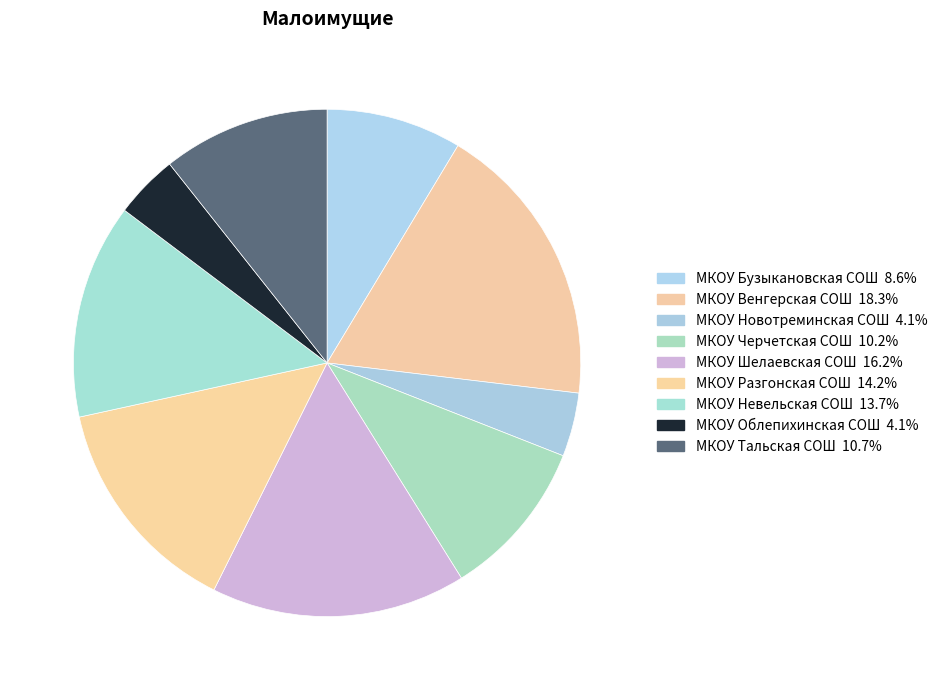

To the nearest percent, what percentage of the pie is МКОУ Облепихинская СОШ?

4%